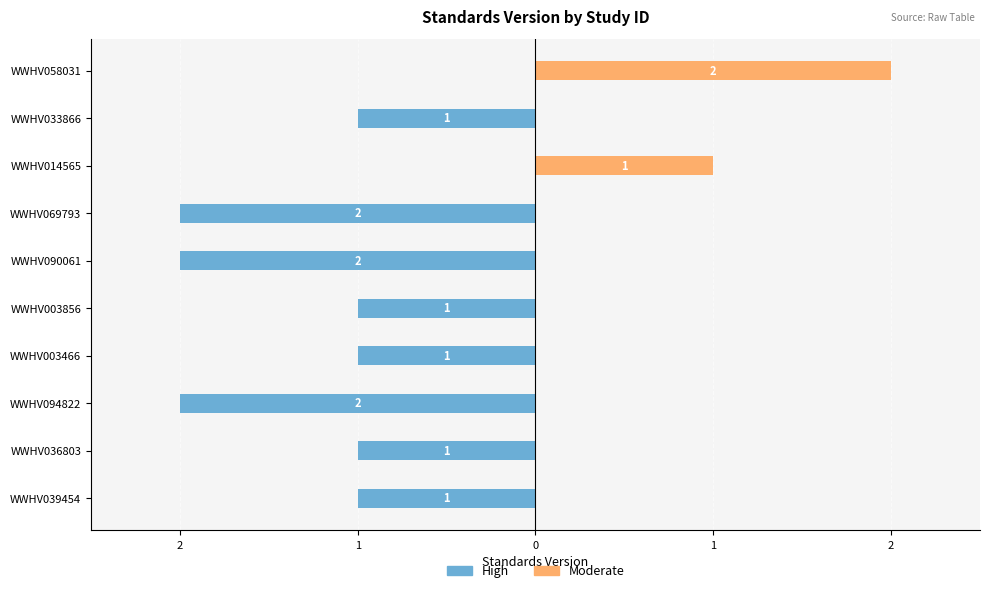

Where does the High series first go above -1?

WWHV014565